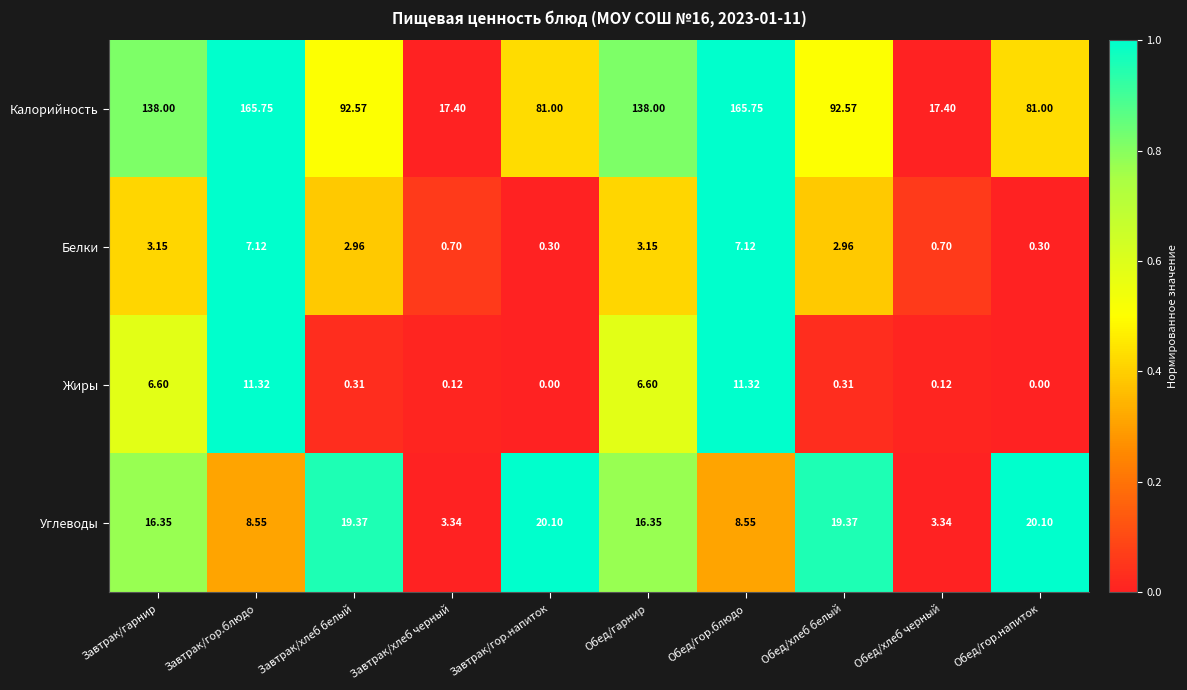

Rank the series by their maximum value, from highest to lowest.

Калорийность, Углеводы, Жиры, Белки